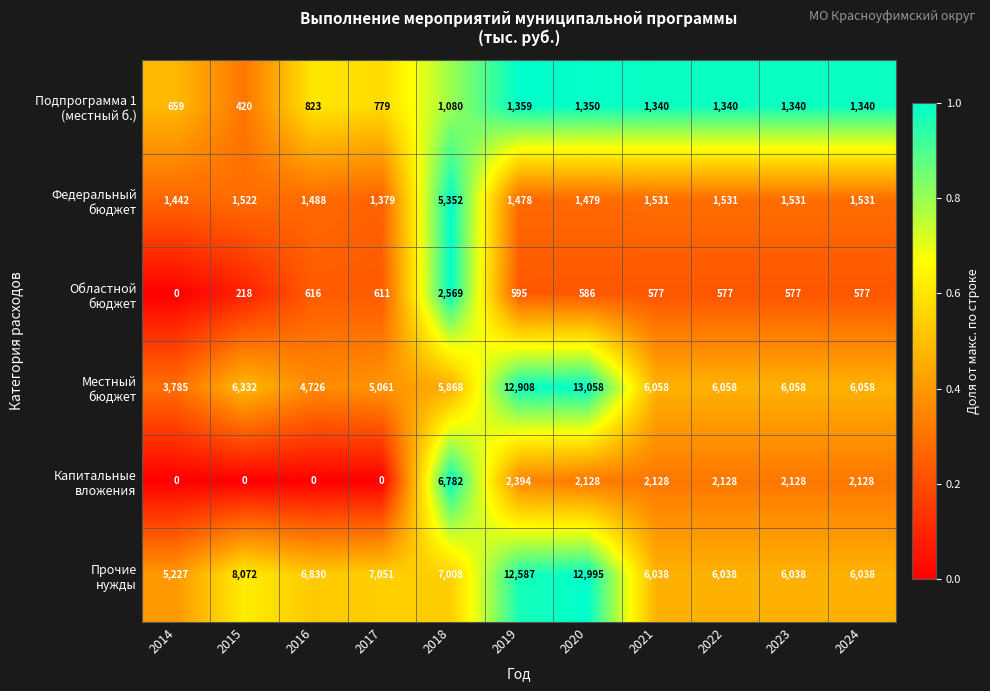

What is the difference between the highest and lowest values at 2018?

5928